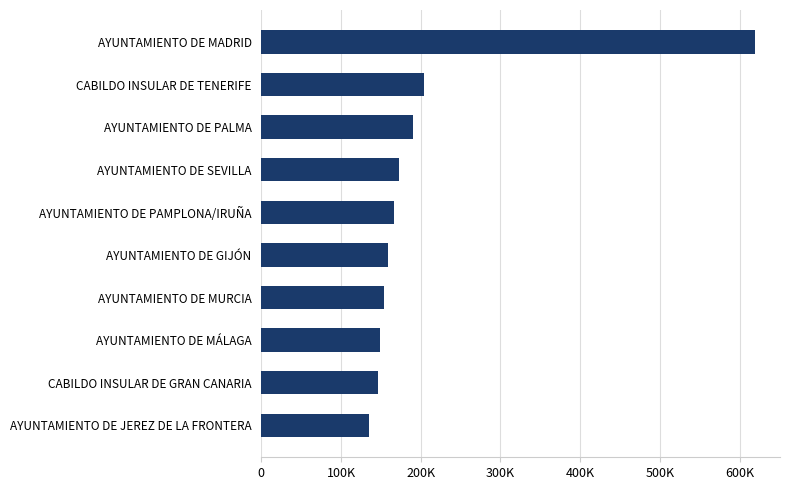

How many bars are there in total?

10